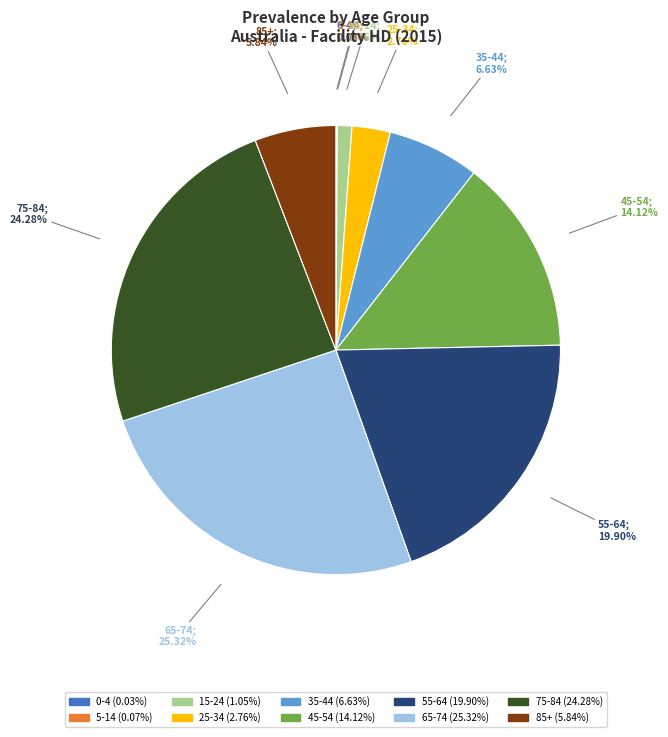

Which category has the biggest portion of the pie?

65-74